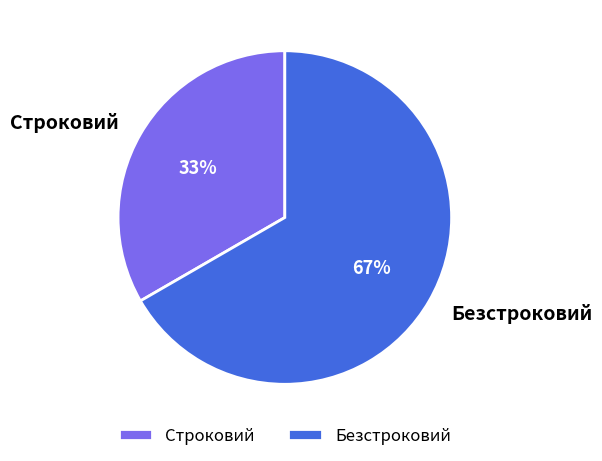

To the nearest percent, what portion does Безстроковий represent?

67%